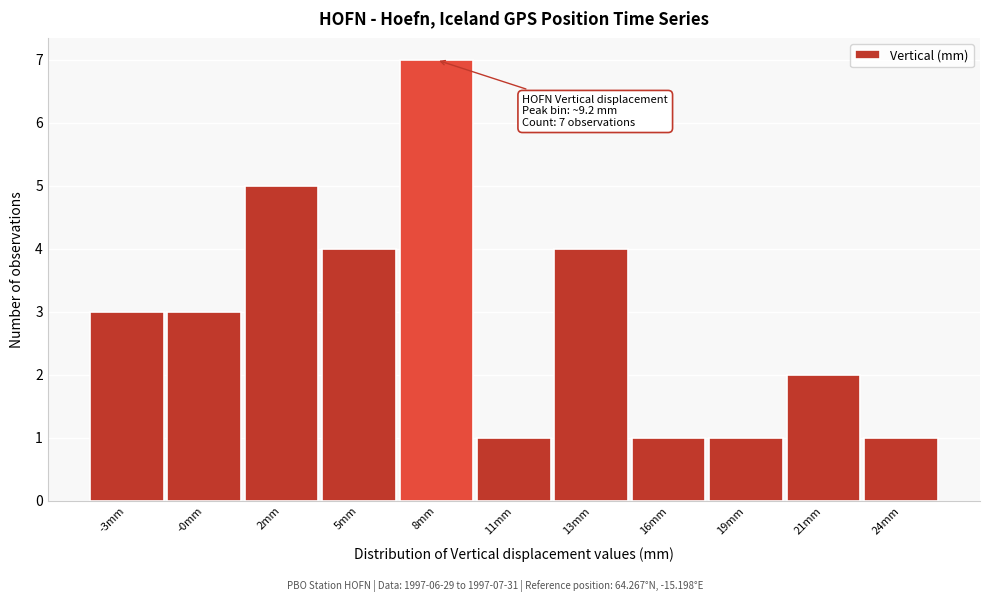

Reading left to right, transcribe all the data shown in this chart.

3	3	5	4	7	1	4	1	1	2	1